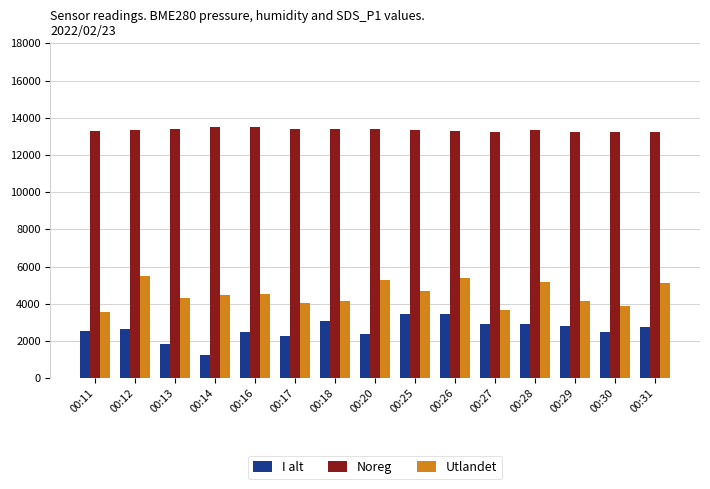

Rank the series by their average value, from highest to lowest.

Noreg, Utlandet, I alt